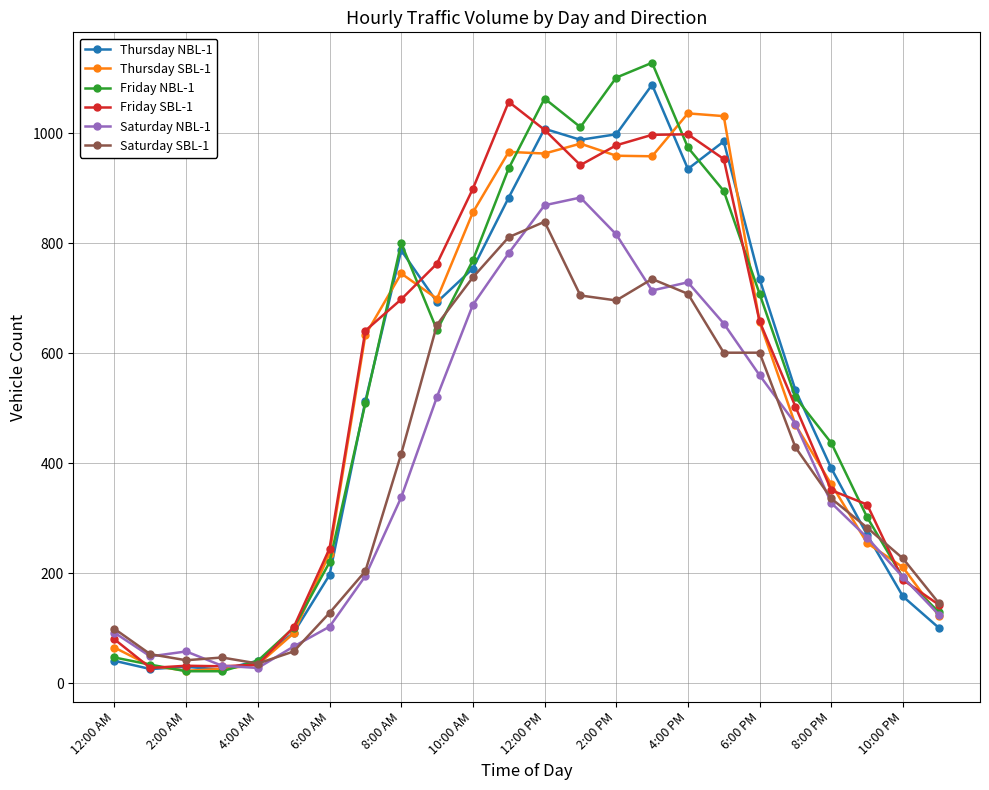

Count the number of data series in this chart.

6